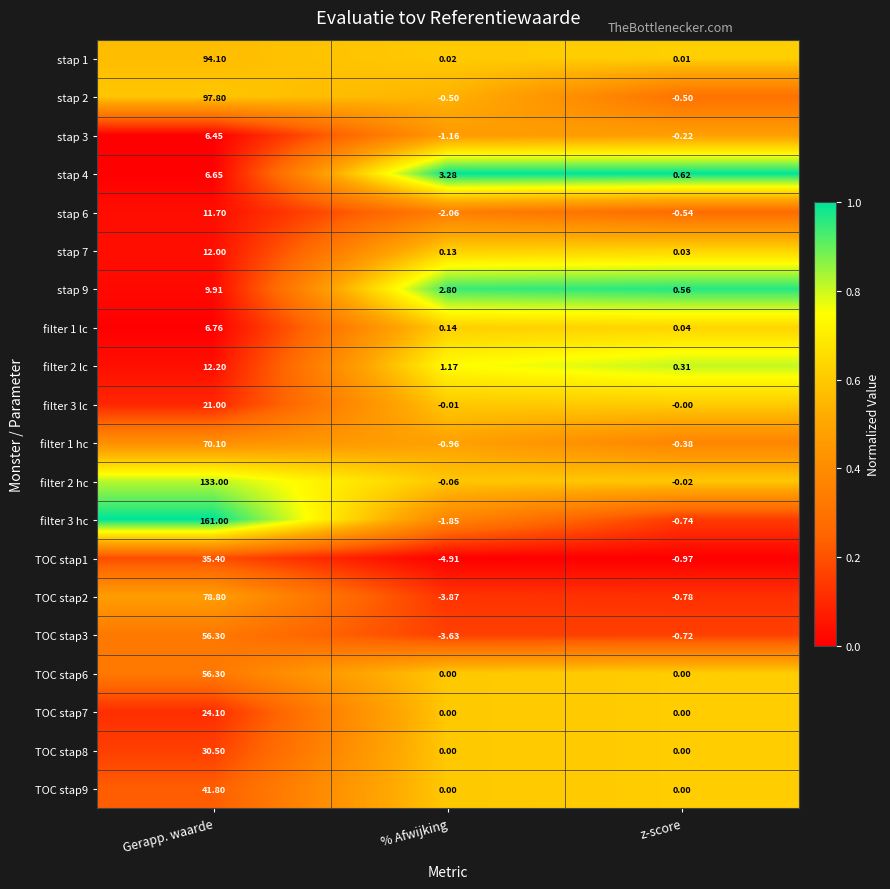

Which label corresponds to the smallest value in the chart?

% Afwijking